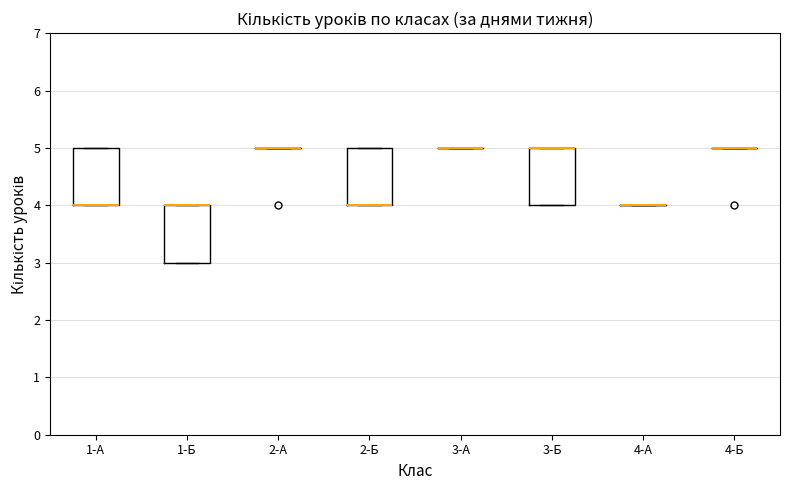

Reading left to right, transcribe this box plot: for each box, give where its median line is, the range the box spans, and where its two whiskers end, as read against the y-axis. The values are not printed on the chart, so give them approximately, as read against the axis.

1-А: median 4 (drawn on the box's lower edge), box 4 to 5, whiskers 4 to 5
1-Б: median 4 (drawn on the box's upper edge), box 3 to 4, whiskers 3 to 4
2-А: box collapsed to a line at 5, whiskers 5 to 5
2-Б: median 4 (drawn on the box's lower edge), box 4 to 5, whiskers 4 to 5
3-А: box collapsed to a line at 5, whiskers 5 to 5
3-Б: median 5 (drawn on the box's upper edge), box 4 to 5, whiskers 4 to 5
4-А: box collapsed to a line at 4, whiskers 4 to 4
4-Б: box collapsed to a line at 5, whiskers 5 to 5